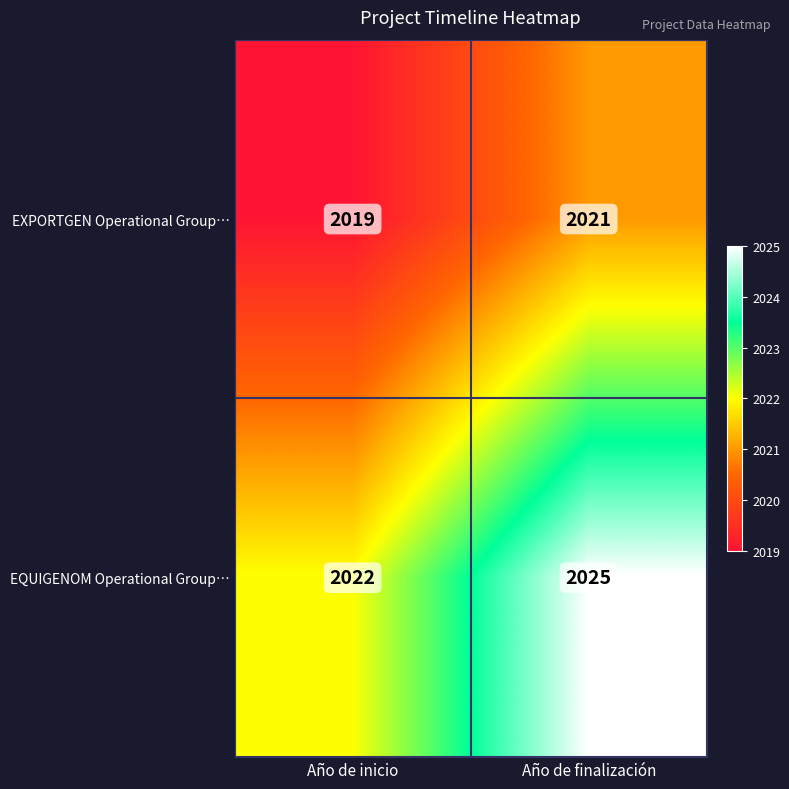

At which category does the chart reach its peak across all series?

Año de finalización